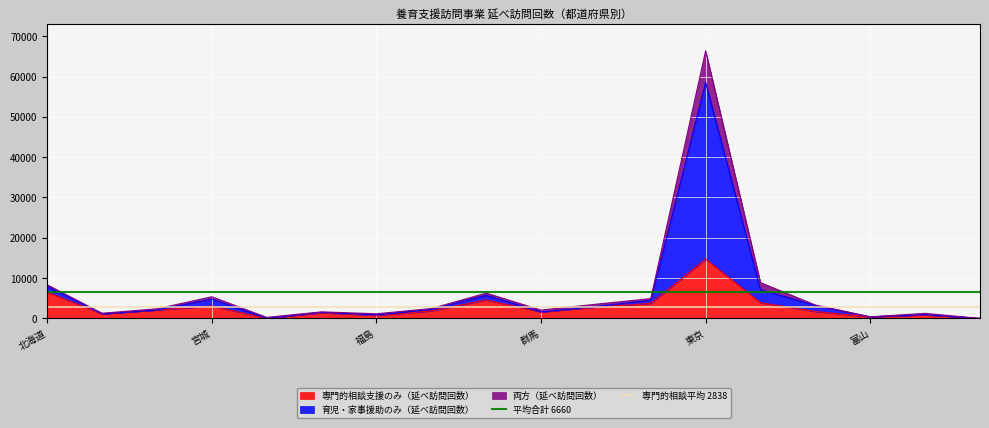

What position from the right is 北海道?

2